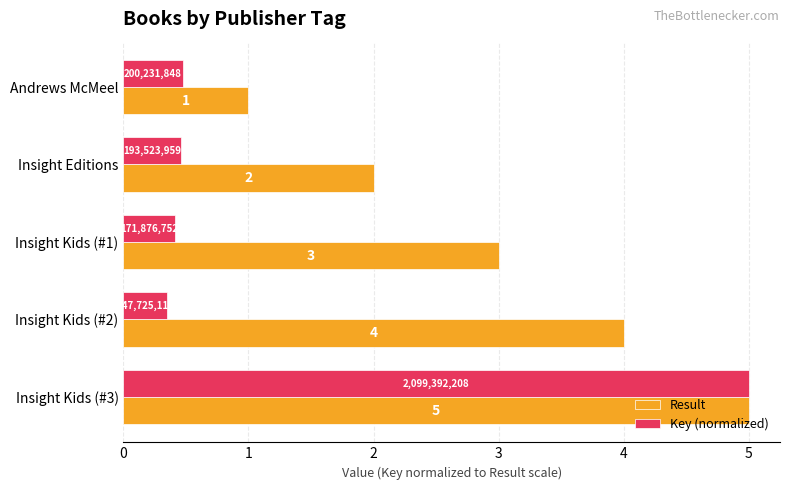

The Result series shows 1.2 at Insight Kids (#1). True or false?

False